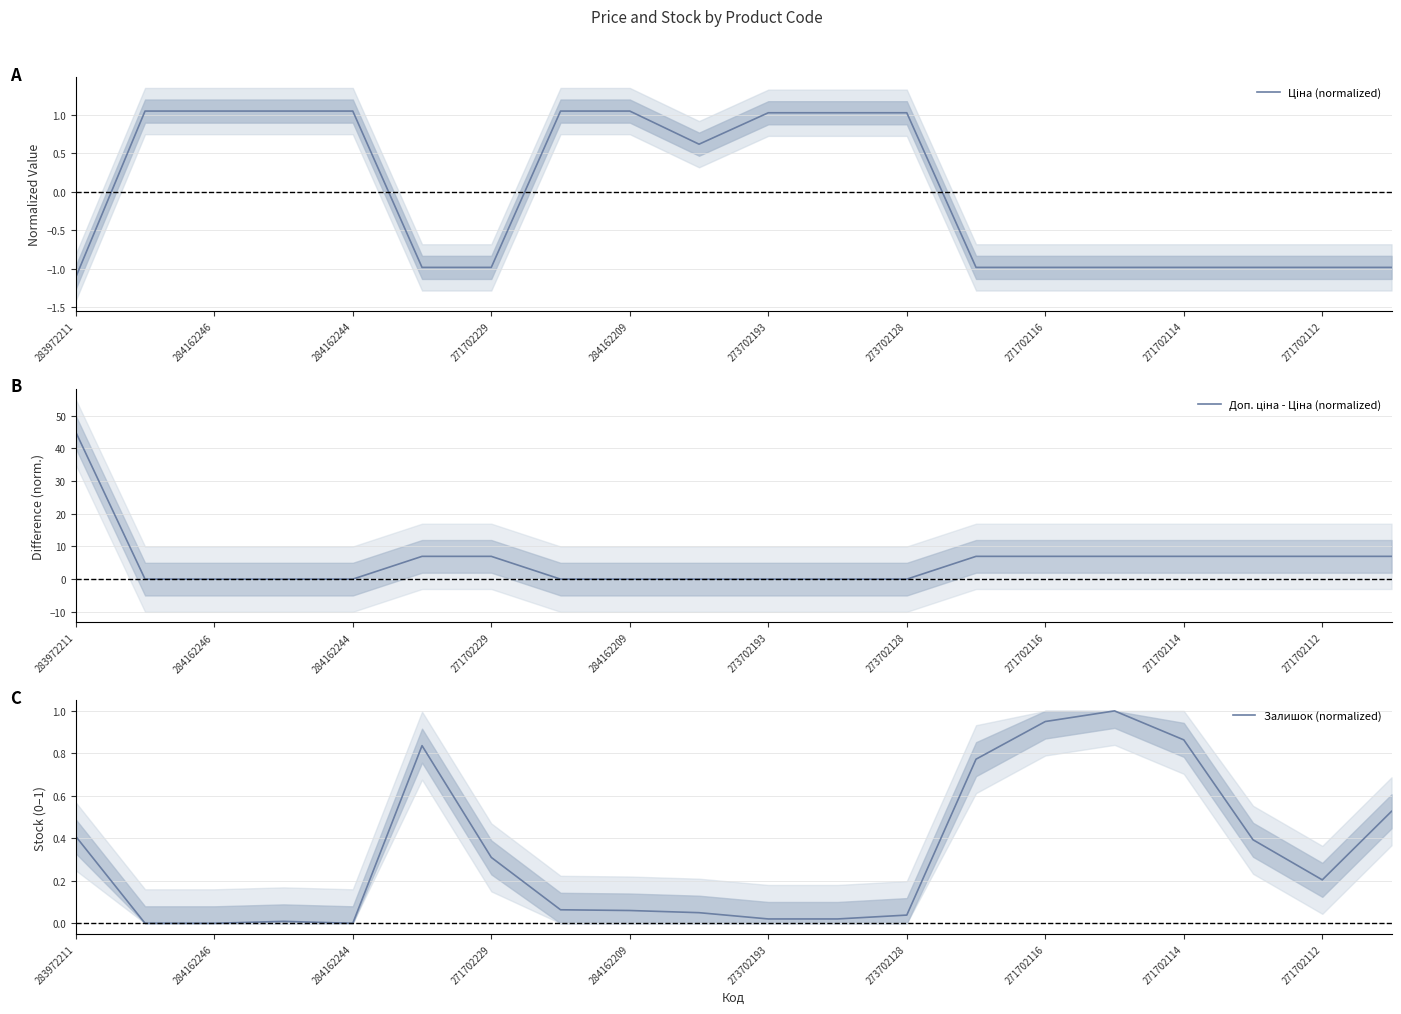

Does the chart display data point markers on the line(s)?

No